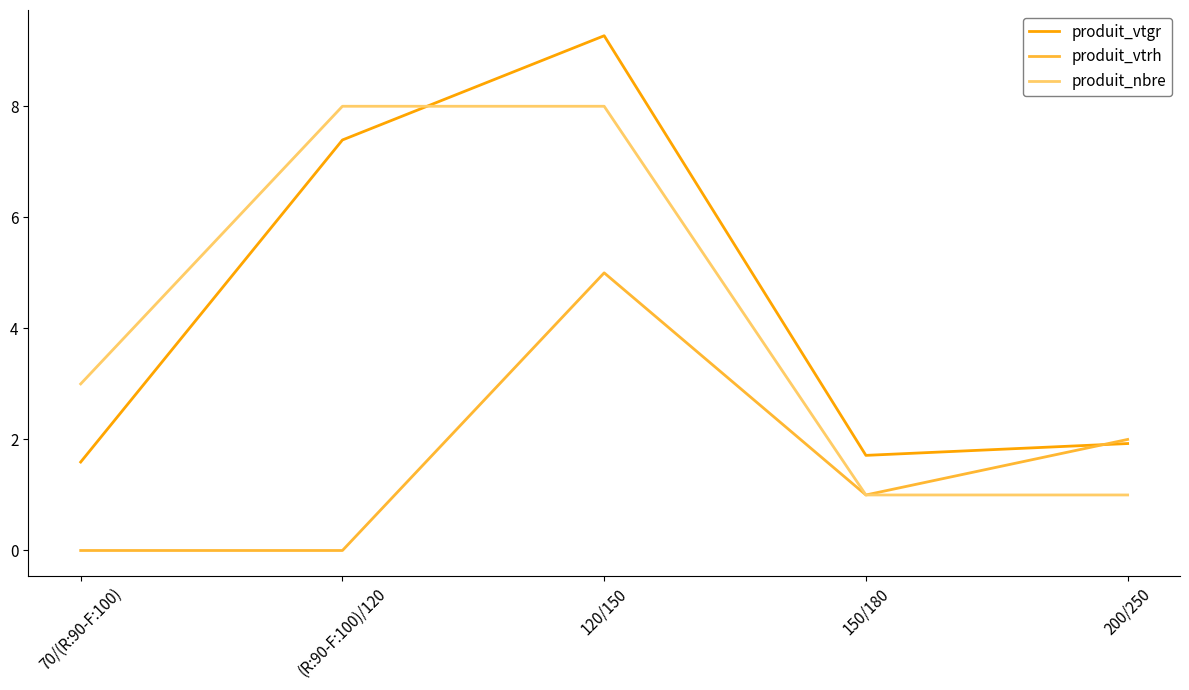

True or false: produit_vtgr and produit_nbre cross at least once.

True